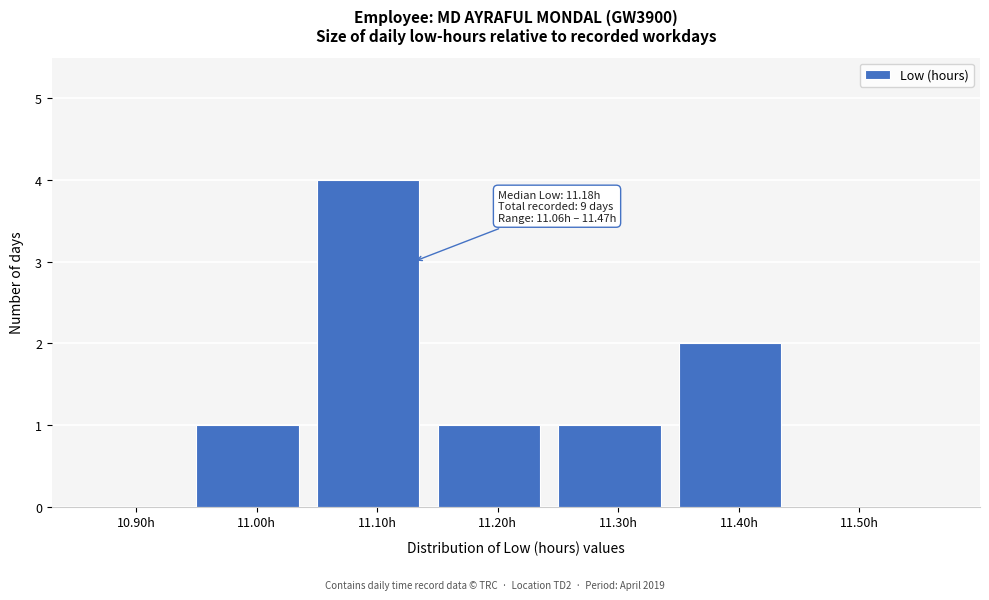

Reading left to right, list all the values displayed in this chart.

10.90h=0	11.00h=1	11.10h=4	11.20h=1	11.30h=1	11.40h=2	11.50h=0